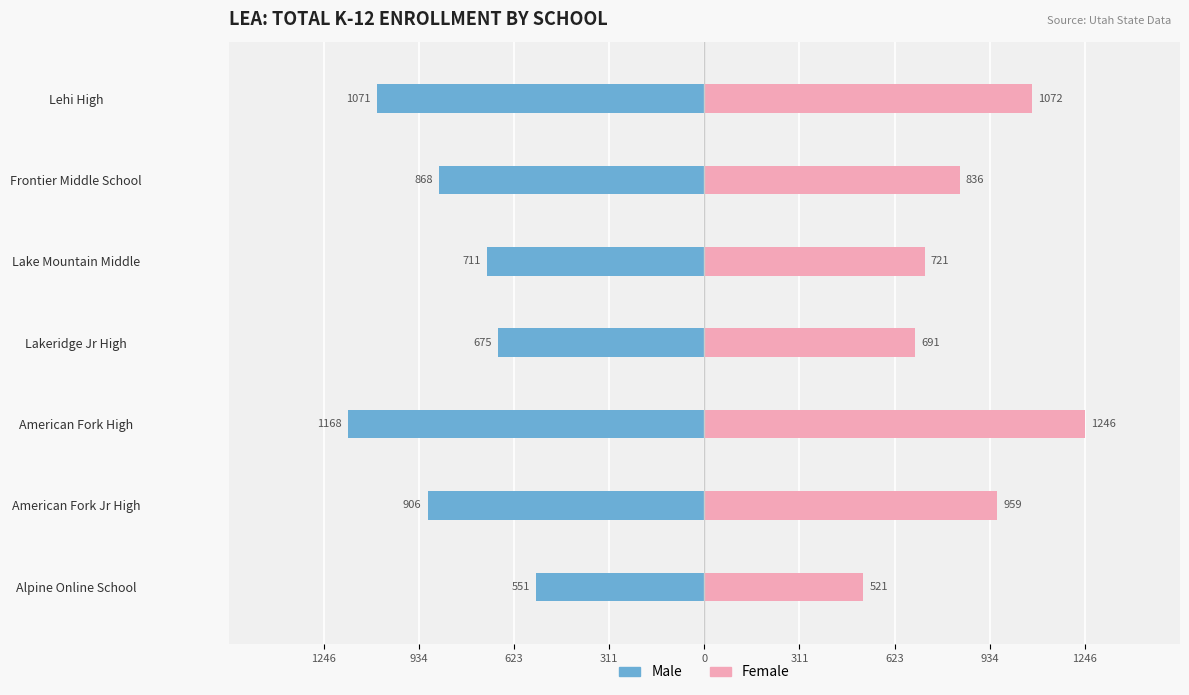

Is it true that Female equals 314 at Alpine Online School?

False